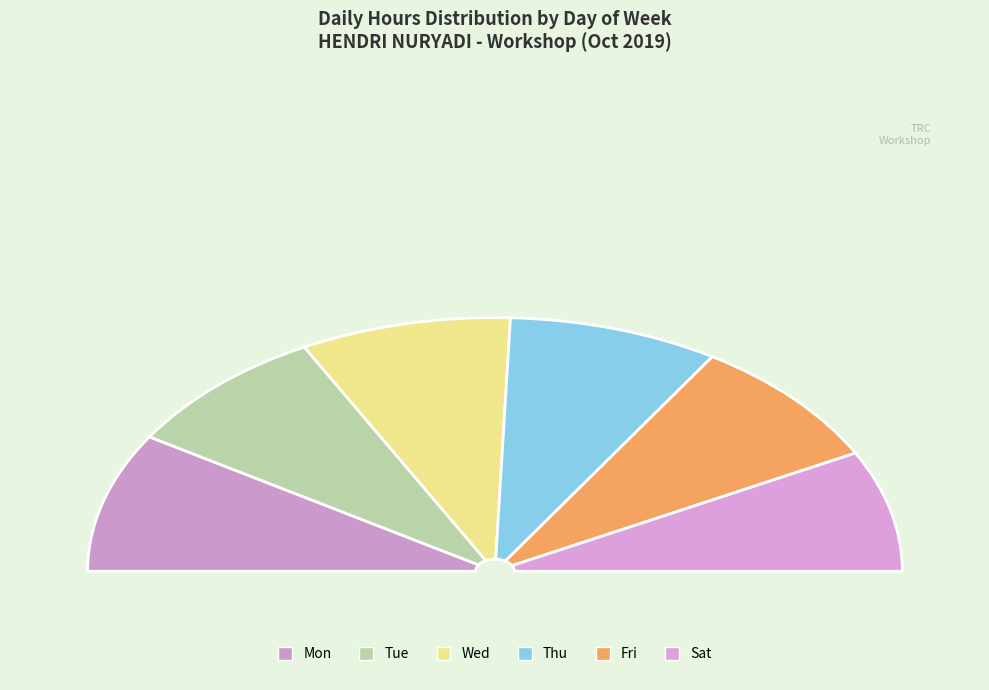

What is the total percentage of Tue and Sat?

31.5%